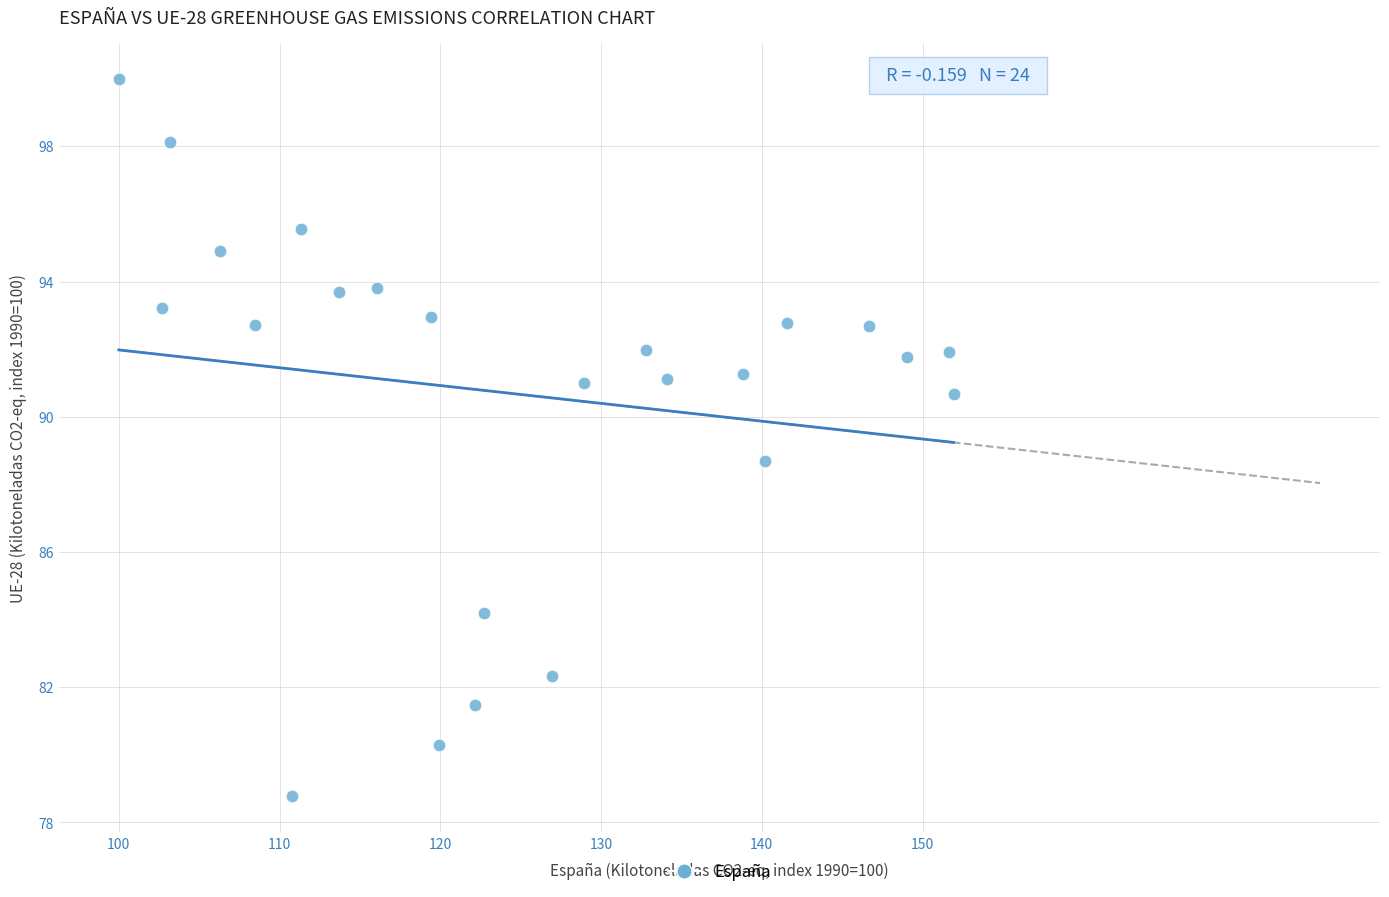

What Y value in the scatter plot is closest to 89?

88.7